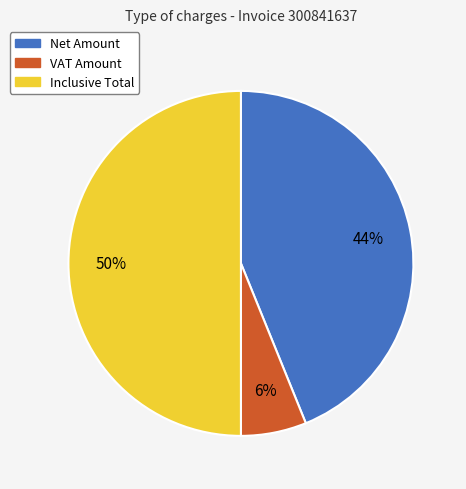

True or false: Net Amount accounts for 44% of the total.

True